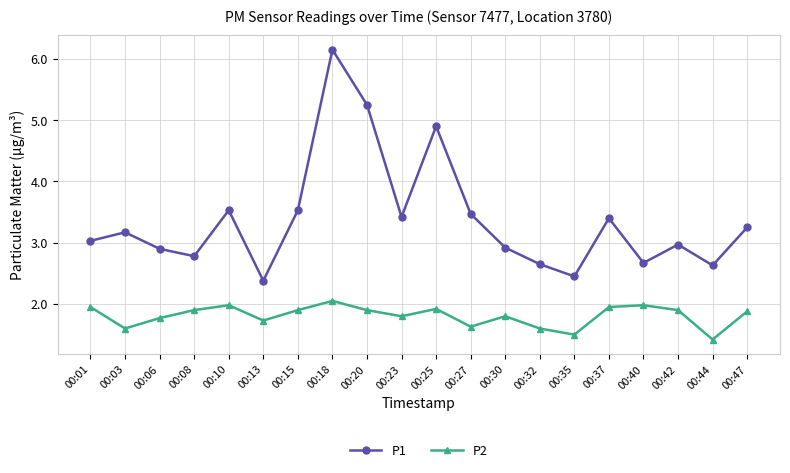

Where is the first local maximum for P1?

00:03